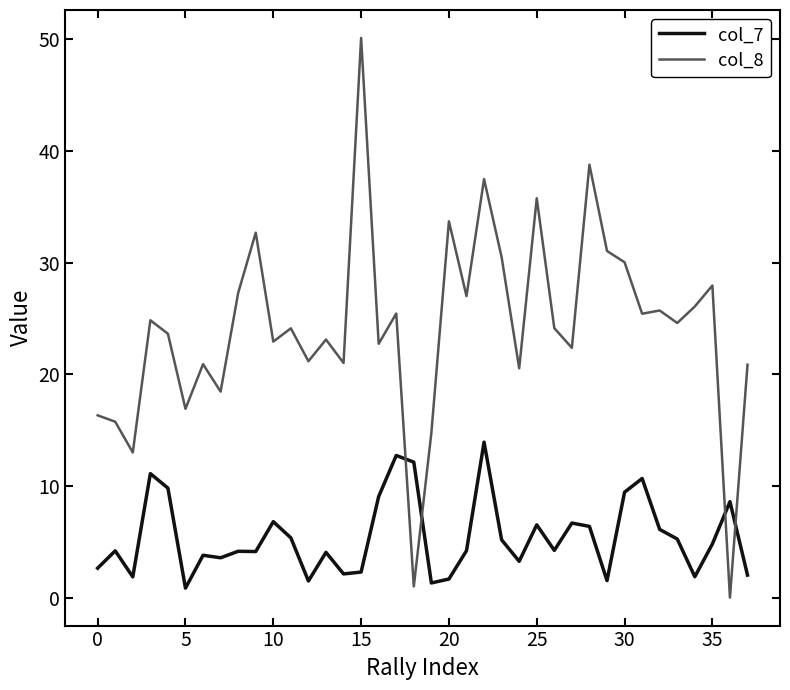

What is the maximum value shown in the chart?

50.1